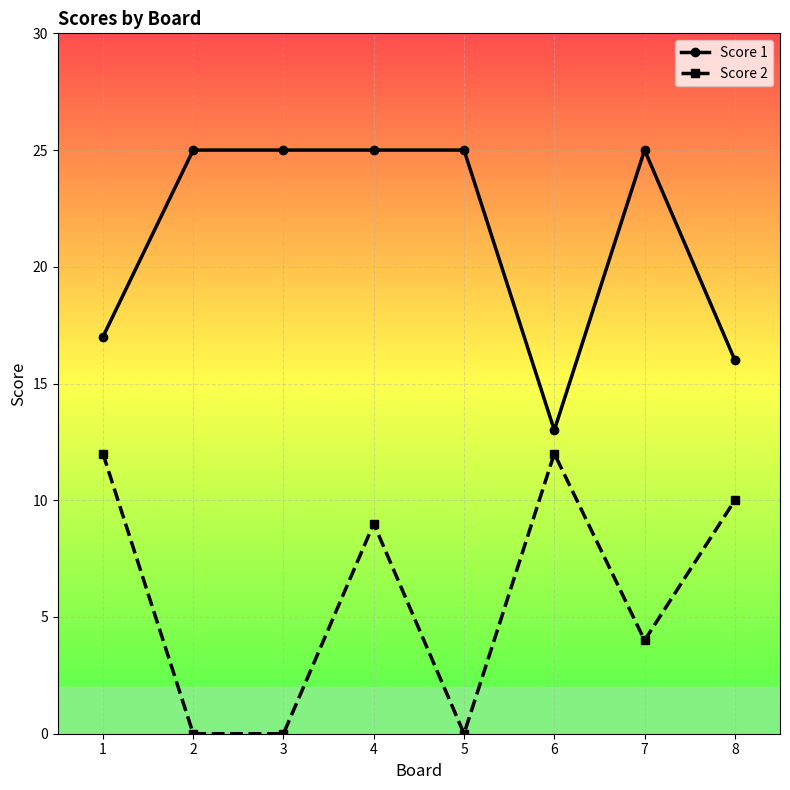

Where is Score 1 nearest to the value 19?

1